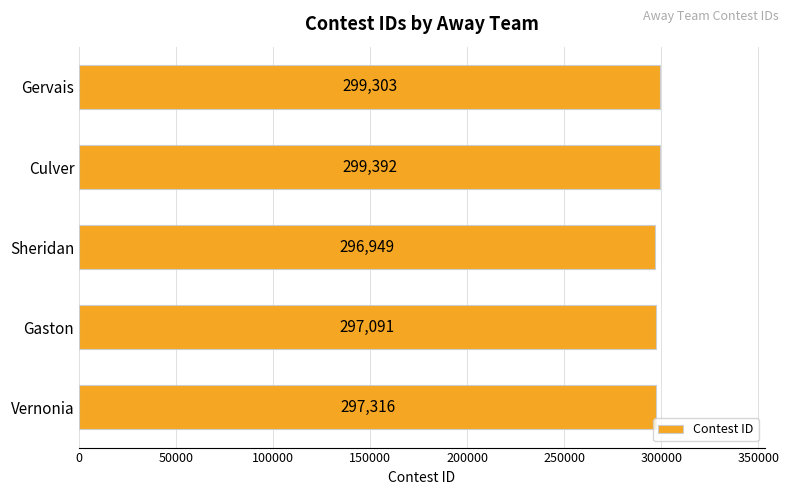

How many bars are there in total?

5